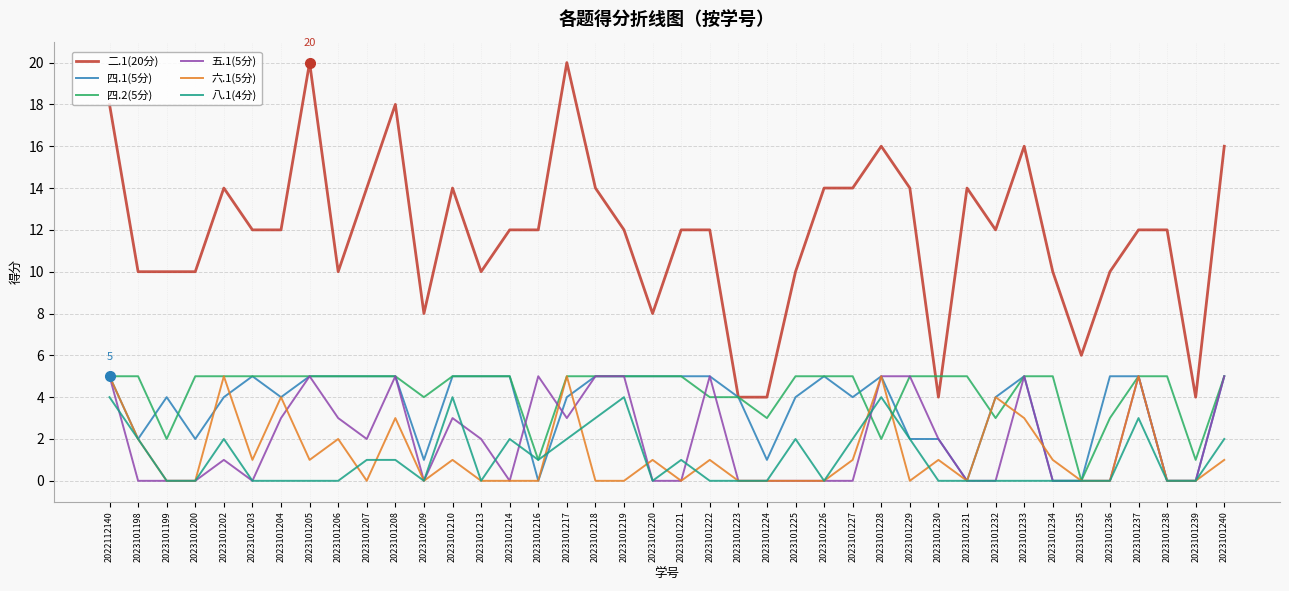

Is it true that 四.1(5分) equals 7 at 2023101213?

False